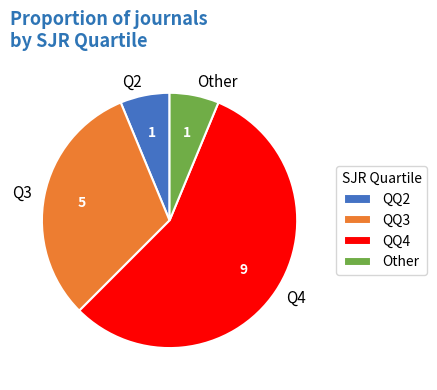

Does Q3 represent more than half of the total?

No